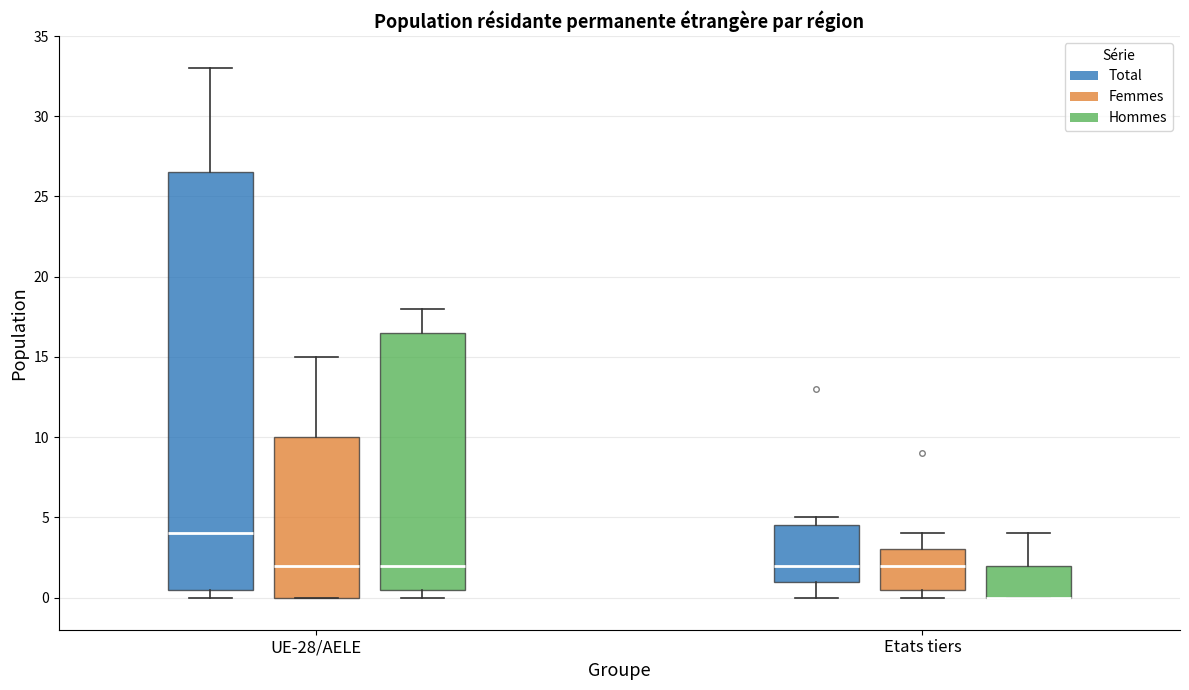

Reading left to right, transcribe this box plot: for each box, give where its median line is, the range the box spans, and where its two whiskers end, as read against the y-axis. The values are not printed on the chart, so give them approximately, as read against the axis.

UE-28/AELE (Total): median 4.0, box 0.5 to 26.5, whiskers 0.0 to 33.0
UE-28/AELE (Femmes): median 2.0, box 0.0 to 10.0, whiskers 0.0 to 15.0
UE-28/AELE (Hommes): median 2.0, box 0.5 to 16.5, whiskers 0.0 to 18.0
Etats tiers (Total): median 2.0, box 1.0 to 4.5, whiskers 0.0 to 5.0
Etats tiers (Femmes): median 2.0, box 0.5 to 3.0, whiskers 0.0 to 4.0
Etats tiers (Hommes): median 0.0 (drawn on the box's lower edge), box 0.0 to 2.0, whiskers 0.0 to 4.0